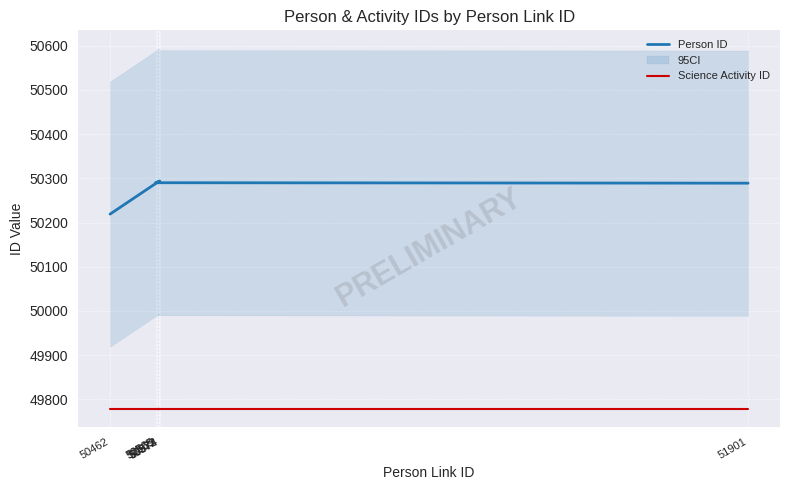

Reading right to left, extract all data points from this chart.

Person ID: 50289	50290	50294	50293	50292	50291	50219
Science Activity ID: 49779	49779	49779	49779	49779	49779	49779